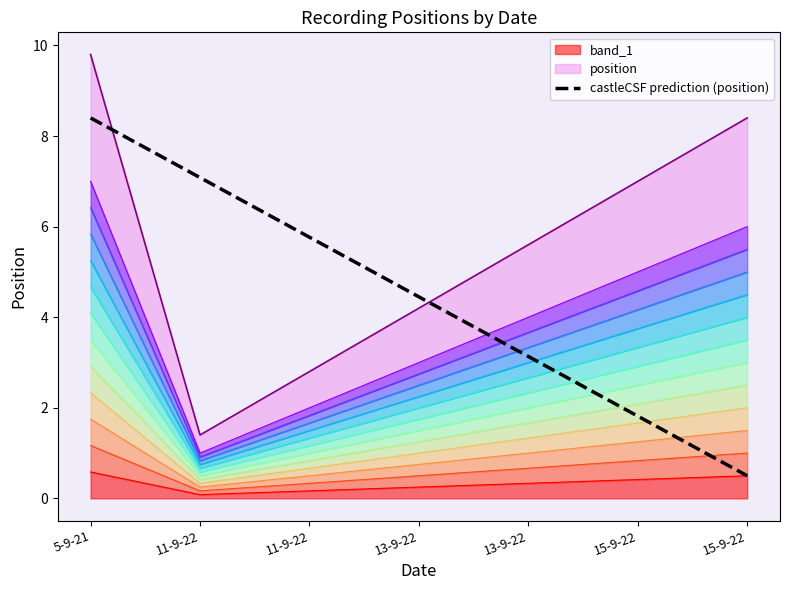

Does the chart display data point markers on the line(s)?

No